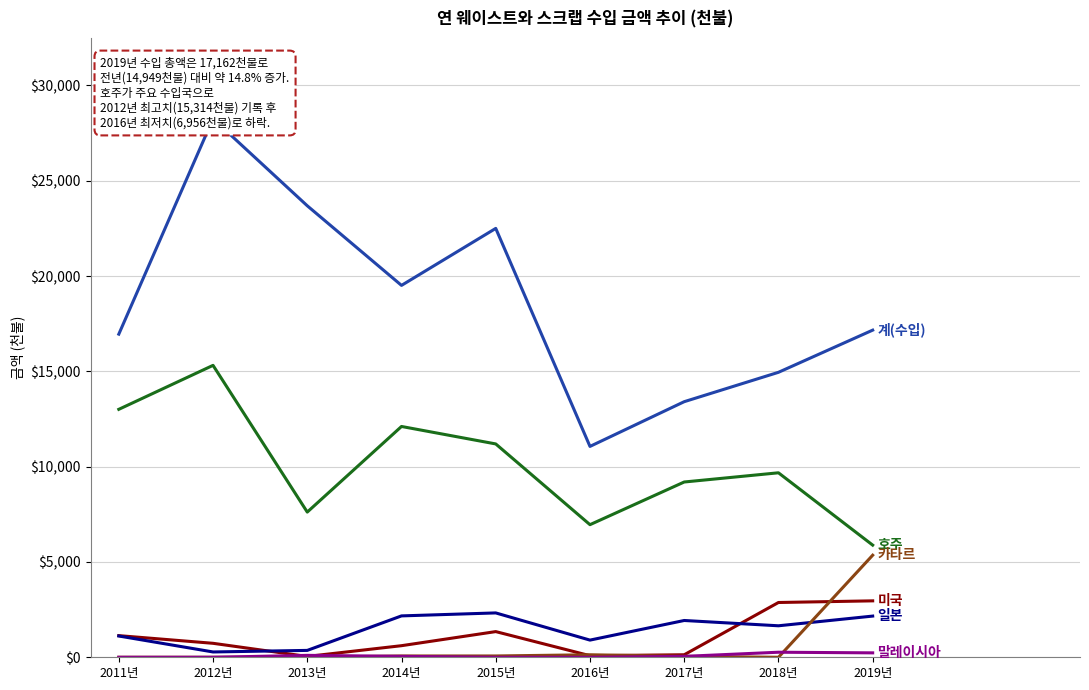

Which category has the lowest value in the 일본 series?

2012년